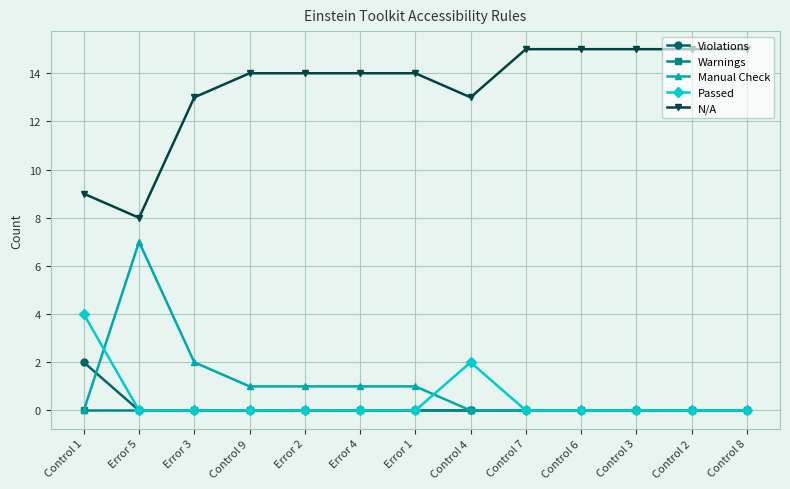

What position from the right is Error 1?

7